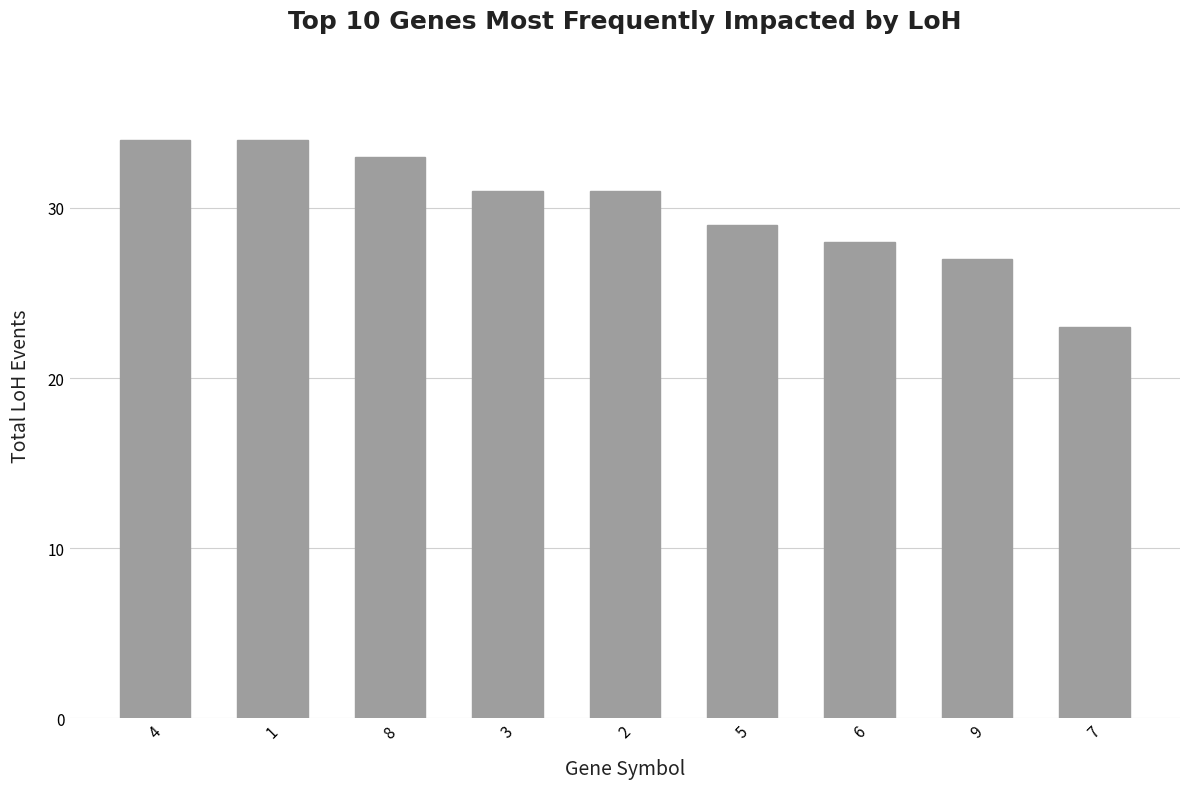

Reading left to right, extract all data points from this chart.

34	34	33	31	31	29	28	27	23